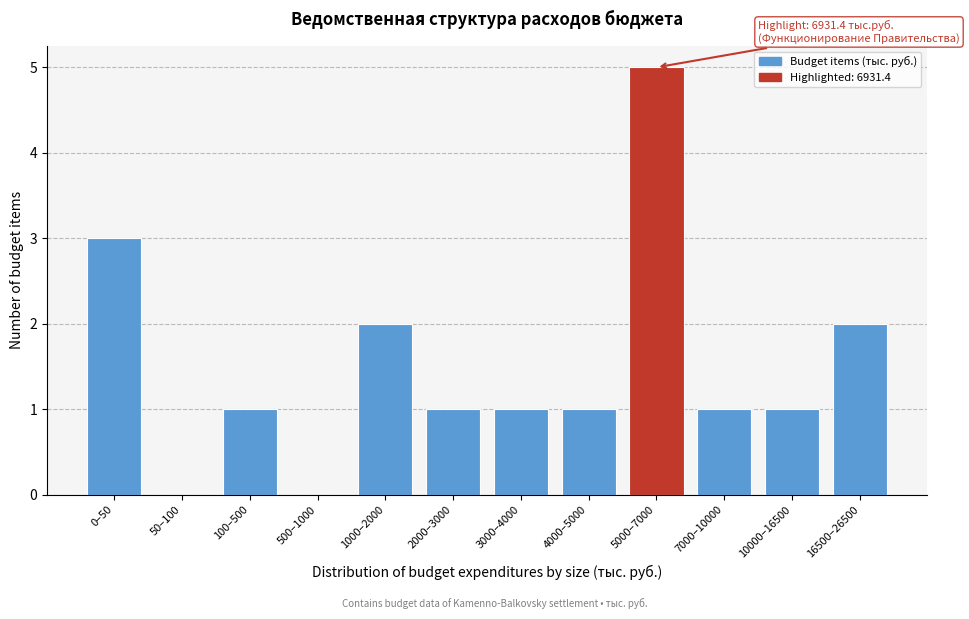

Reading left to right, list all the values displayed in this chart.

0–50=3	50–100=0	100–500=1	500–1000=0	1000–2000=2	2000–3000=1	3000–4000=1	4000–5000=1	5000–7000=5	7000–10000=1	10000–16500=1	16500–26500=2